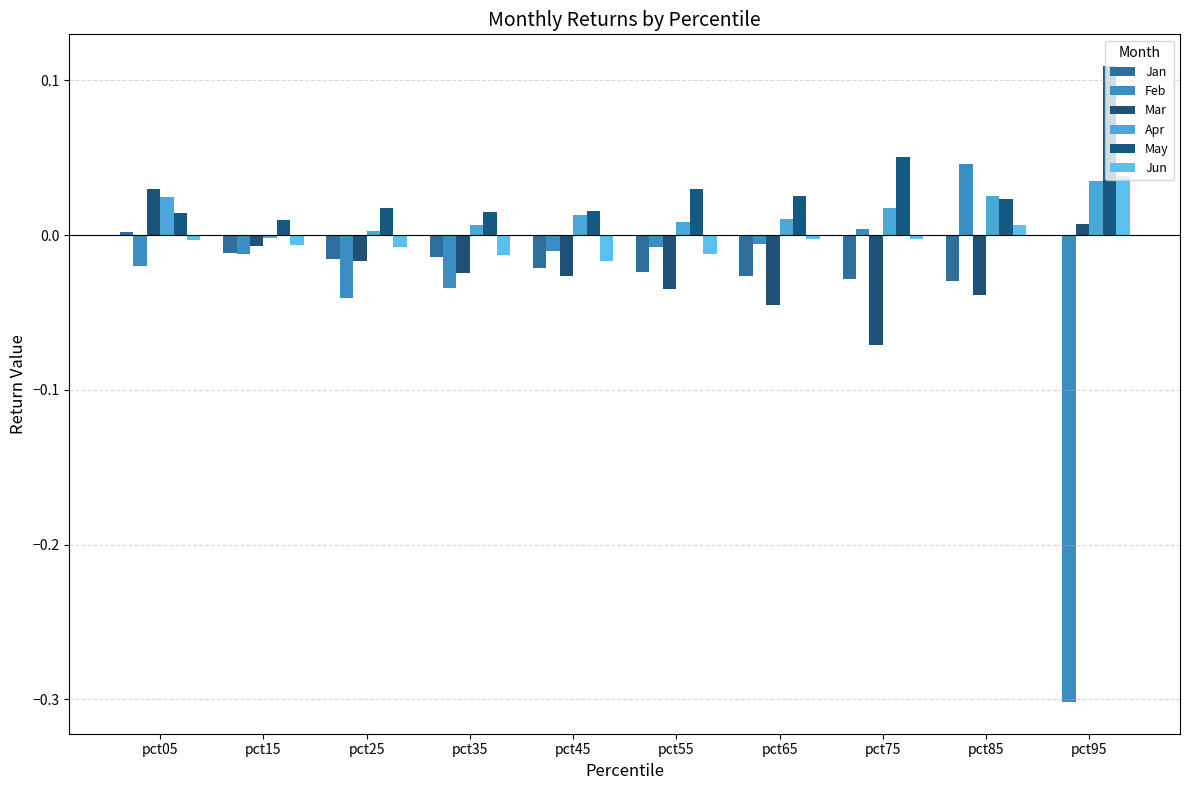

How many groups of bars are there?

10